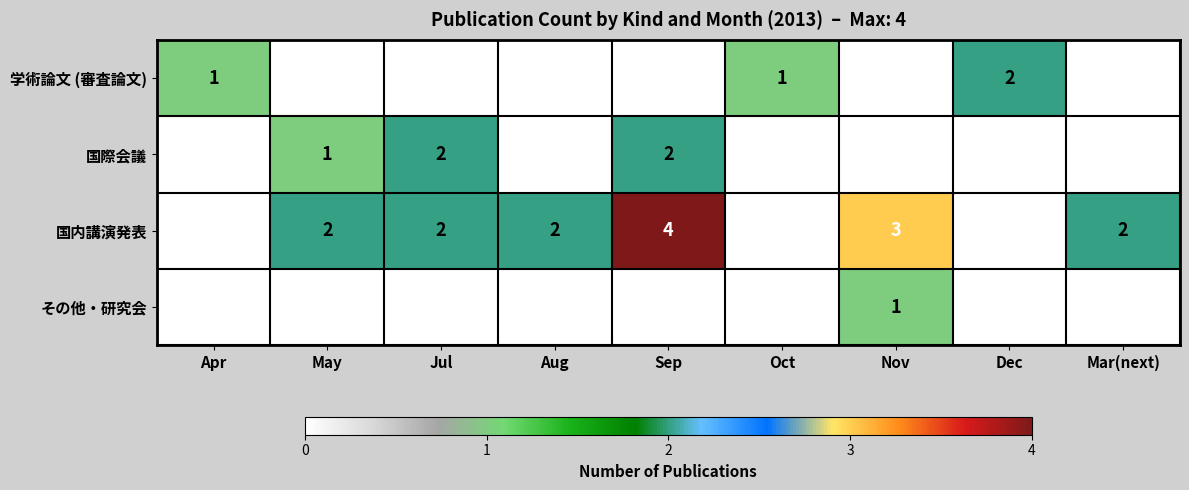

The 国際会議 series shows 2 at Jul. True or false?

True